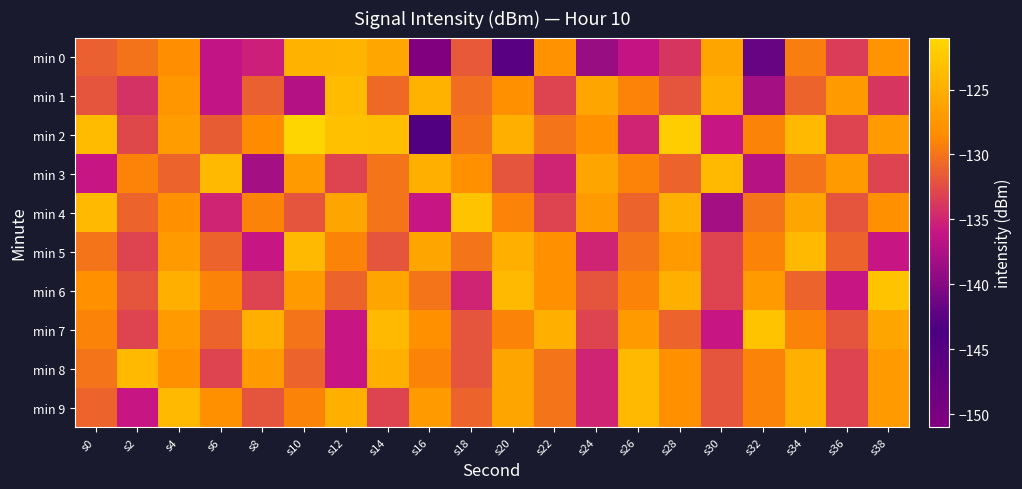

Reading right to left, what are all the values shown in this chart?

min 0: s38=-127.8	s36=-133.5	s34=-129.4	s32=-141.8	s30=-126.0	s28=-134.0	s26=-136.2	s24=-138.8	s22=-127.8	s20=-145.4	s18=-131.7	s16=-151.0	s14=-125.8	s12=-124.5	s10=-124.6	s8=-135.4	s6=-136.3	s4=-128.3	s2=-130.1	s0=-131.3
min 1: s38=-134.0	s36=-127.0	s34=-131.0	s32=-138.0	s30=-125.0	s28=-132.0	s26=-129.0	s24=-126.0	s22=-133.0	s20=-128.0	s18=-130.5	s16=-124.7	s14=-130.6	s12=-123.8	s10=-137.1	s8=-131.3	s6=-136.3	s4=-127.5	s2=-134.2	s0=-132.0
min 2: s38=-127.0	s36=-133.0	s34=-124.0	s32=-129.0	s30=-136.0	s28=-122.0	s26=-135.0	s24=-128.0	s22=-130.0	s20=-125.0	s18=-129.8	s16=-144.4	s14=-123.4	s12=-123.3	s10=-121.1	s8=-128.5	s6=-131.5	s4=-126.8	s2=-132.8	s0=-123.8
min 3: s38=-133.0	s36=-127.0	s34=-130.0	s32=-137.0	s30=-124.0	s28=-131.0	s26=-129.0	s24=-126.0	s22=-135.0	s20=-132.0	s18=-128.0	s16=-125.0	s14=-130.0	s12=-133.0	s10=-127.0	s8=-138.0	s6=-124.0	s4=-131.0	s2=-129.0	s0=-136.0
min 4: s38=-128.0	s36=-132.0	s34=-126.0	s32=-130.0	s30=-138.0	s28=-125.0	s26=-131.0	s24=-127.0	s22=-133.0	s20=-129.0	s18=-123.0	s16=-136.0	s14=-130.0	s12=-126.0	s10=-132.0	s8=-129.0	s6=-135.0	s4=-128.0	s2=-131.0	s0=-124.0
min 5: s38=-136.0	s36=-131.0	s34=-124.0	s32=-129.0	s30=-133.0	s28=-127.0	s26=-130.0	s24=-135.0	s22=-128.0	s20=-125.0	s18=-130.0	s16=-126.0	s14=-132.0	s12=-129.0	s10=-124.0	s8=-136.0	s6=-131.0	s4=-127.0	s2=-133.0	s0=-130.0
min 6: s38=-123.0	s36=-136.0	s34=-131.0	s32=-127.0	s30=-133.0	s28=-125.0	s26=-129.0	s24=-132.0	s22=-128.0	s20=-124.0	s18=-135.0	s16=-130.0	s14=-126.0	s12=-131.0	s10=-127.0	s8=-133.0	s6=-129.0	s4=-125.0	s2=-132.0	s0=-128.0
min 7: s38=-126.0	s36=-132.0	s34=-129.0	s32=-123.0	s30=-136.0	s28=-131.0	s26=-127.0	s24=-133.0	s22=-125.0	s20=-129.0	s18=-132.0	s16=-128.0	s14=-124.0	s12=-136.0	s10=-130.0	s8=-125.0	s6=-131.0	s4=-127.0	s2=-133.0	s0=-129.0
min 8: s38=-127.0	s36=-133.0	s34=-125.0	s32=-129.0	s30=-132.0	s28=-128.0	s26=-124.0	s24=-135.0	s22=-130.0	s20=-126.0	s18=-132.0	s16=-129.0	s14=-125.0	s12=-136.0	s10=-131.0	s8=-127.0	s6=-133.0	s4=-128.0	s2=-124.0	s0=-130.0
min 9: s38=-127.0	s36=-133.0	s34=-125.0	s32=-129.0	s30=-132.0	s28=-128.0	s26=-124.0	s24=-135.0	s22=-130.0	s20=-126.0	s18=-131.0	s16=-127.0	s14=-133.0	s12=-125.0	s10=-129.0	s8=-132.0	s6=-128.0	s4=-124.0	s2=-136.0	s0=-131.0